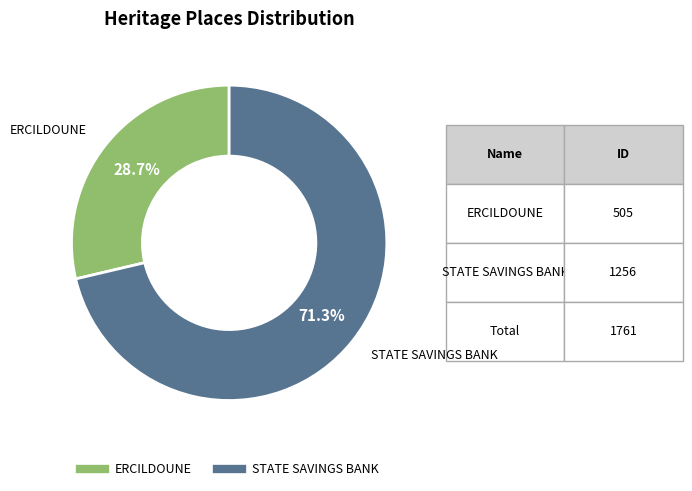

Which slice is the smallest?

ERCILDOUNE